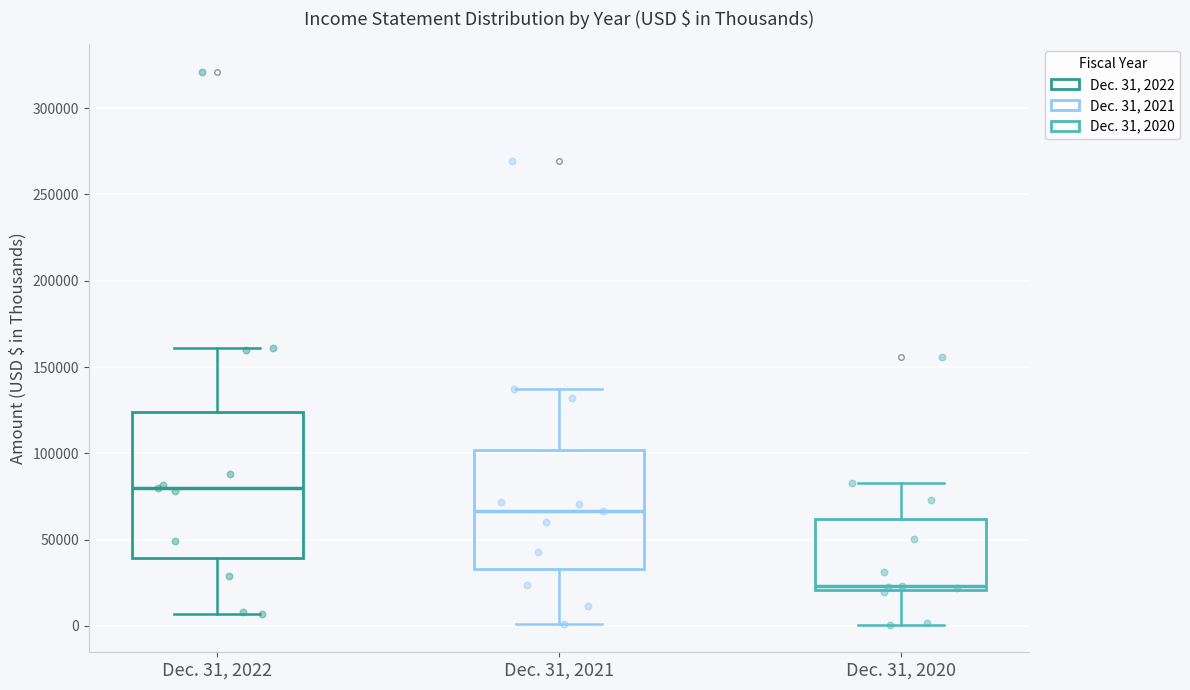

Reading left to right, read every box against the y-axis: the position of its median line, the range the box covers, and the ends of its whiskers. The values are not printed on the chart, so give them approximately, as read against the axis.

Dec. 31, 2022: median 80000, box 40000 to 125000, whiskers 5000 to 160000
Dec. 31, 2021: median 65000, box 35000 to 100000, whiskers 0 to 135000
Dec. 31, 2020: median 25000, box 20000 to 60000, whiskers 0 to 85000